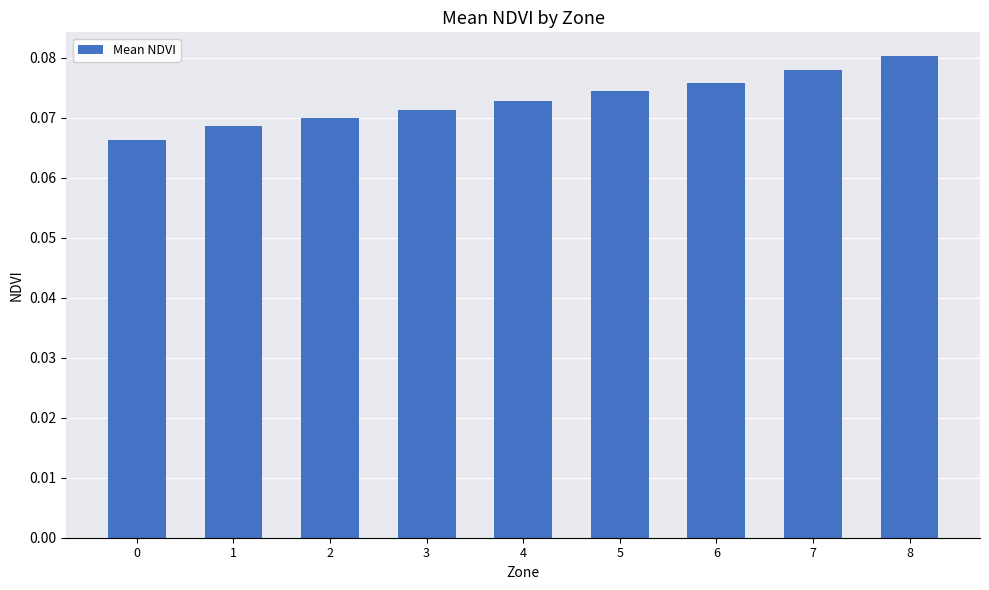

Are the bars grouped side by side (vs. stacked)?

No